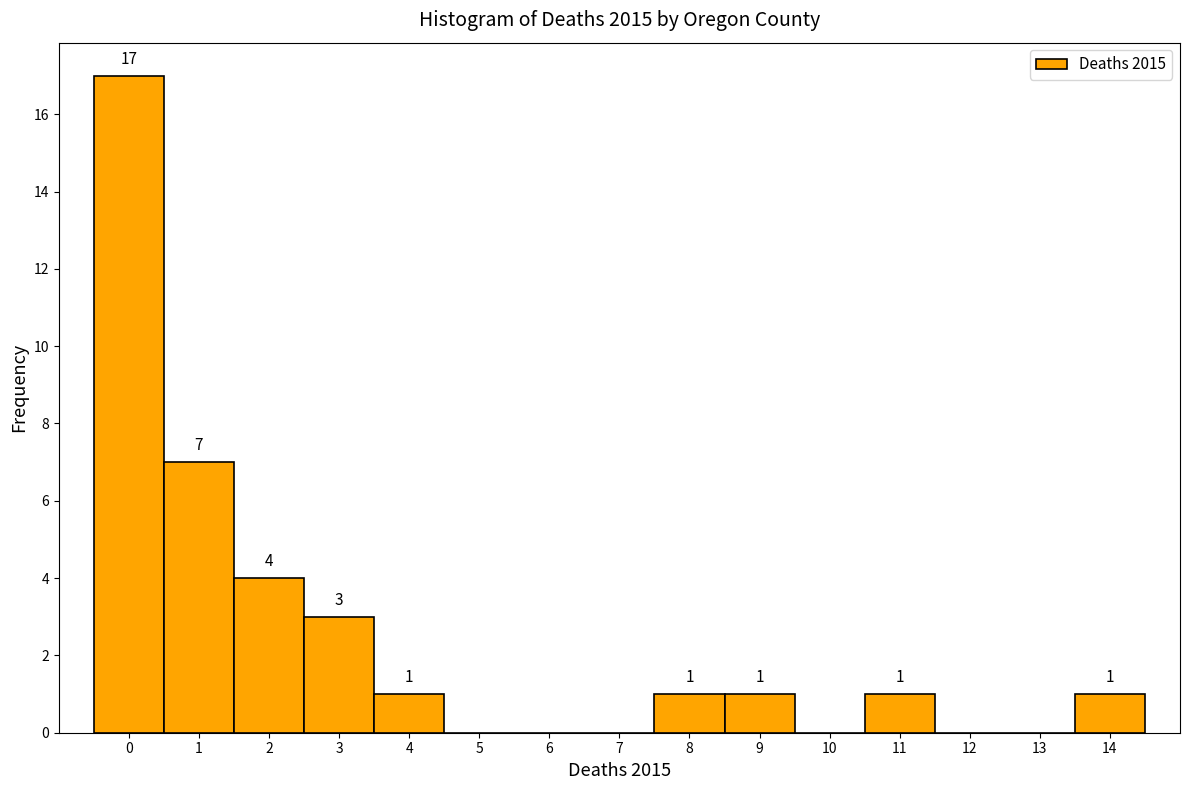

Over which range of the x-axis is the bar tallest?

-0.5 to 0.5